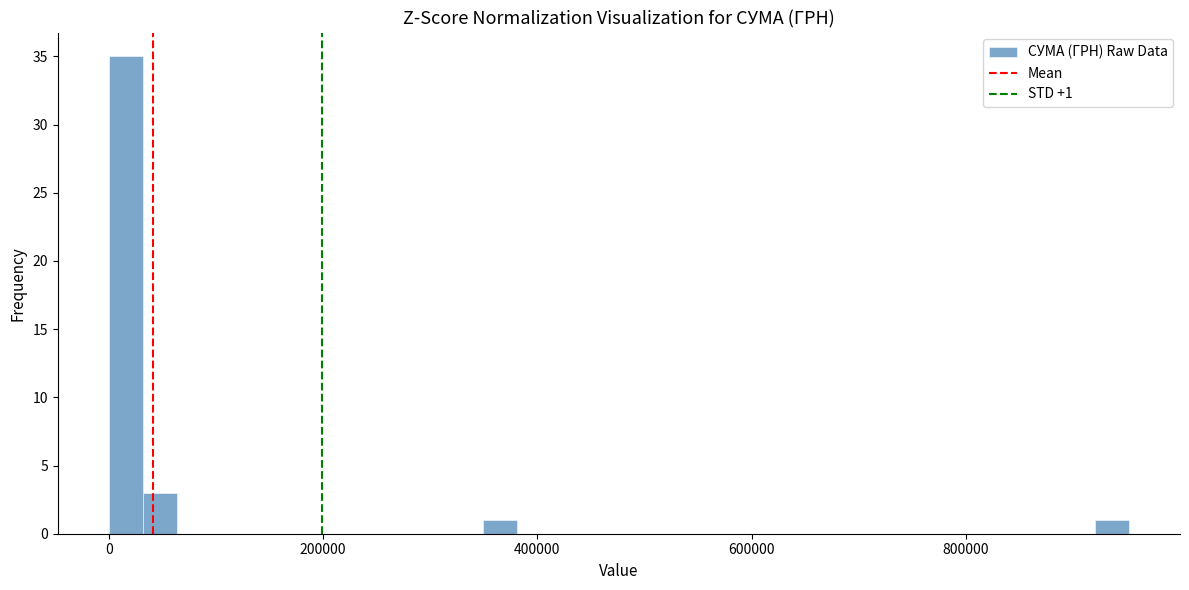

Around what value on the x-axis is the tallest bar? Give the approximate position of its centre, as read against the axis.

20000